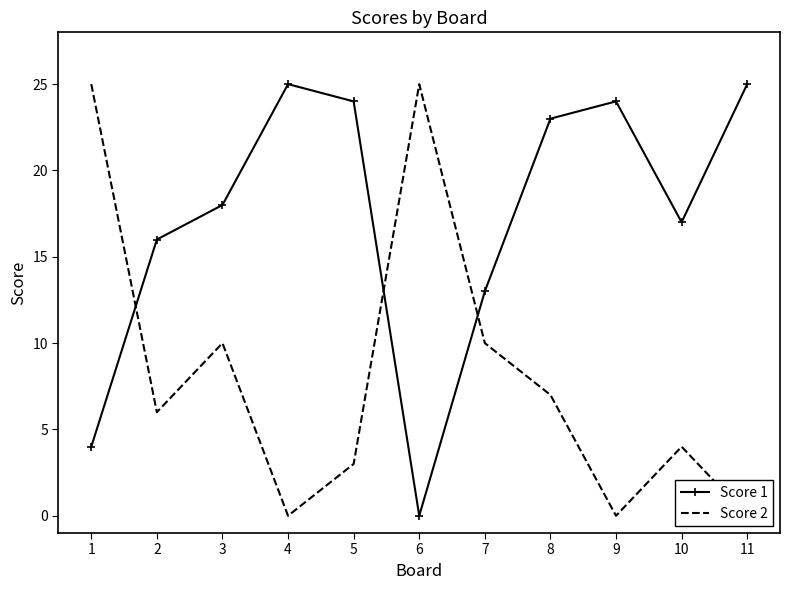

At which category is the sum across all series the highest?

8